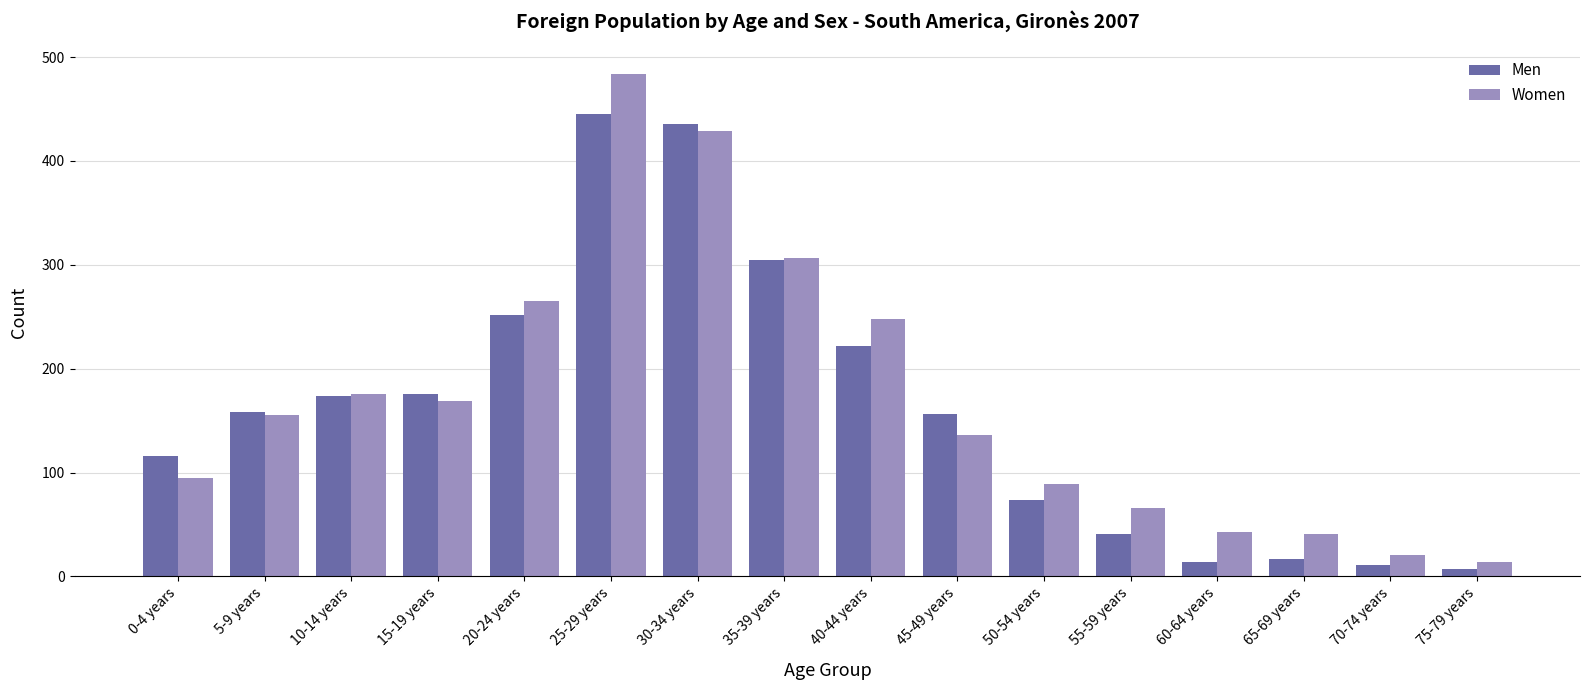

What is the value of the Women bar at the 16th from the left?

14